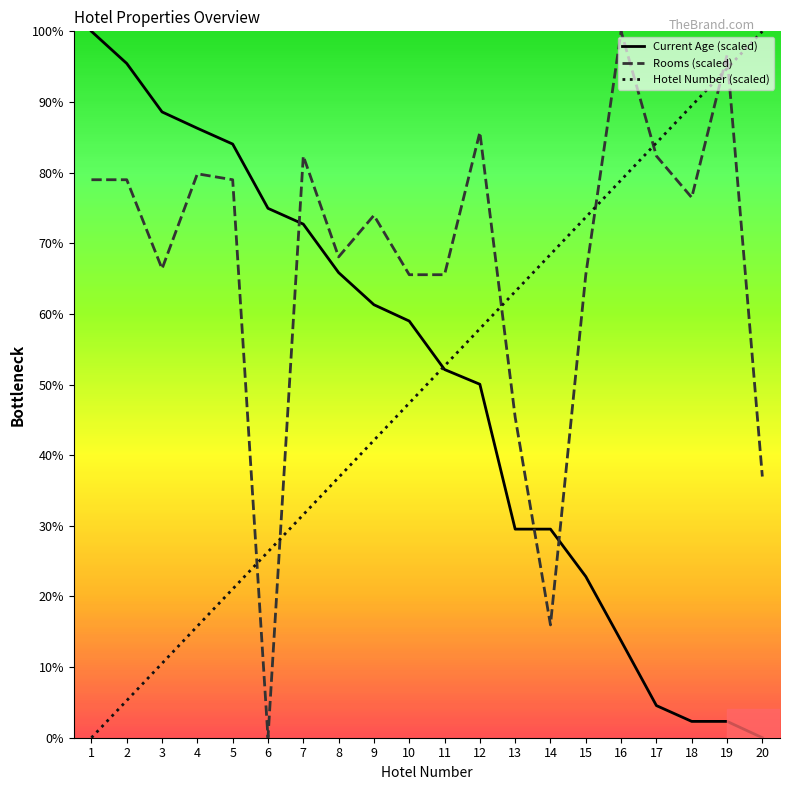

Is the value of Current Age (scaled) at 15 greater than the value of Rooms (scaled) at 13?

No